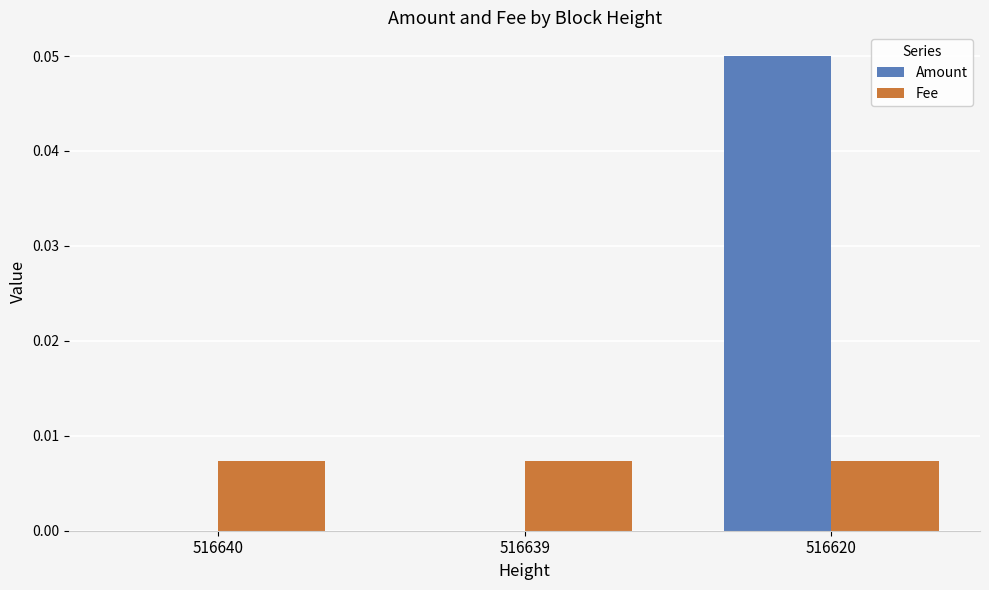

Is the value of Fee at 516620 greater than the value of Amount at 516640?

Yes